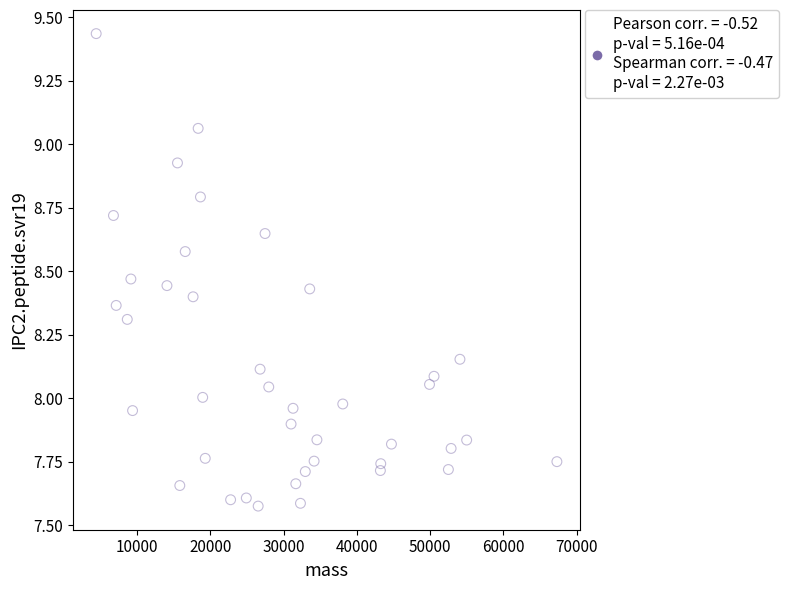

What is the range of X values (max minus min)?

62916.6